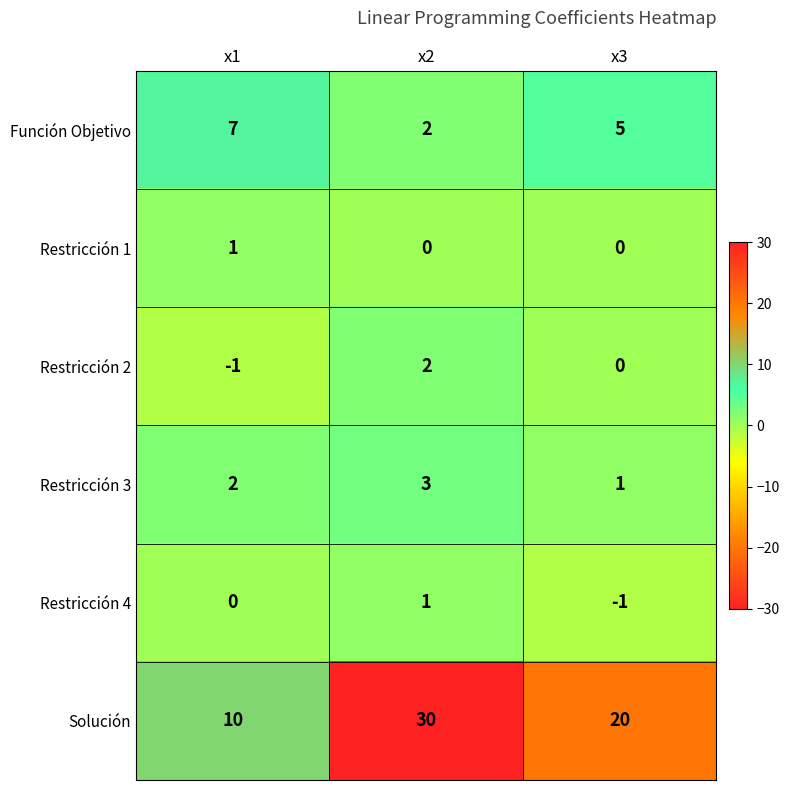

How many data points in Restricción 2 are less than 0?

1